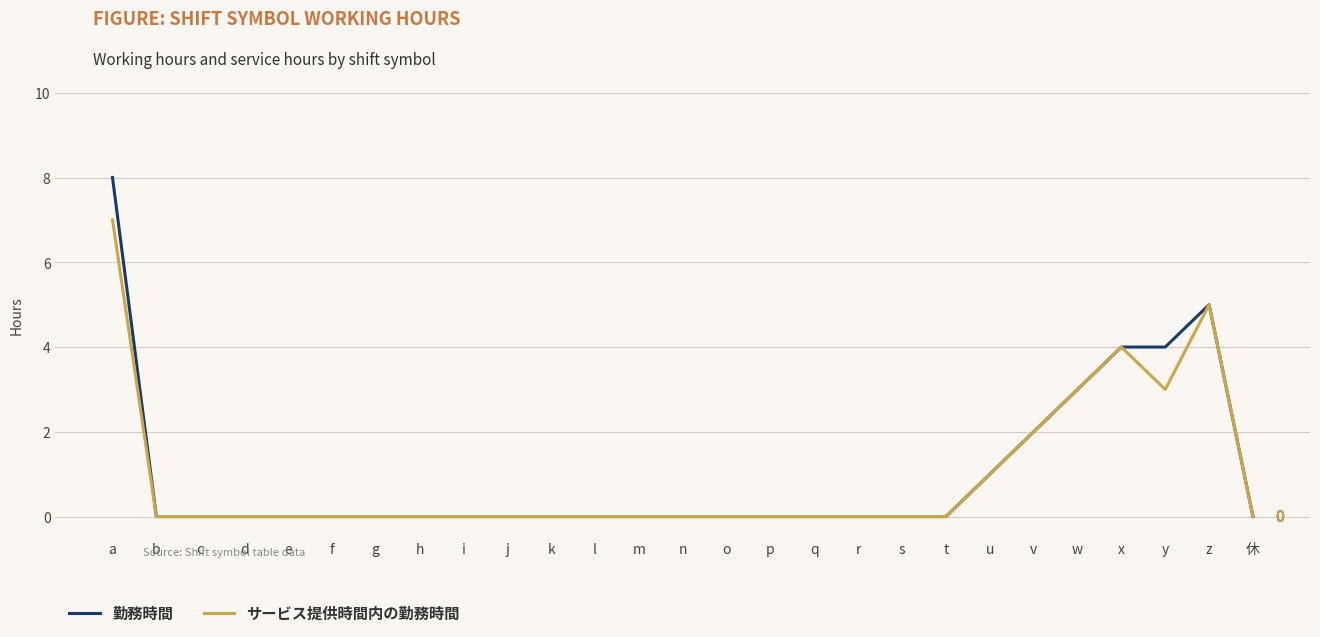

List the series in order of their peak value, highest first.

勤務時間, サービス提供時間内の勤務時間